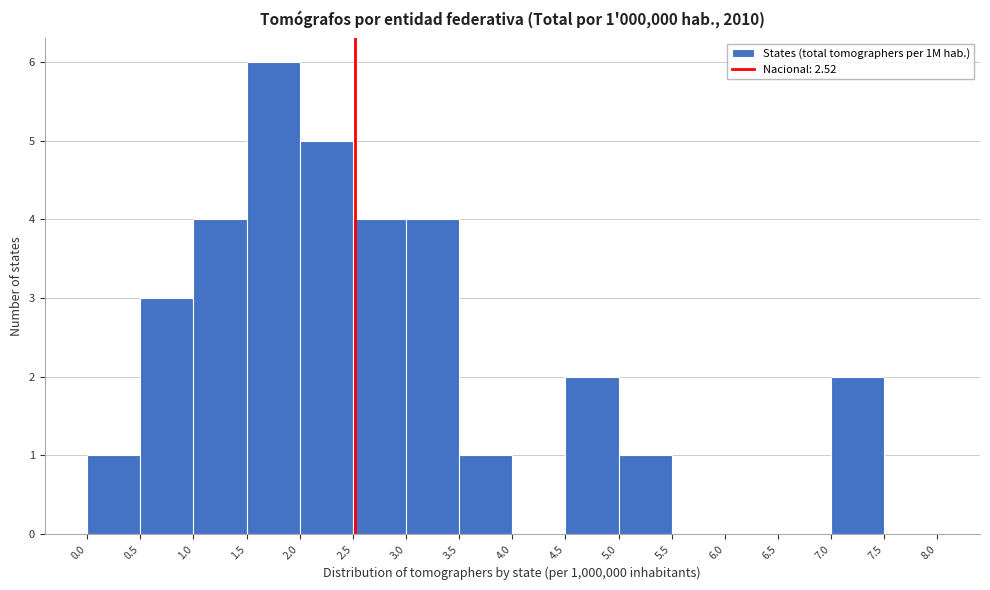

Which range on the x-axis has the tallest bar?

1.5 to 2.0